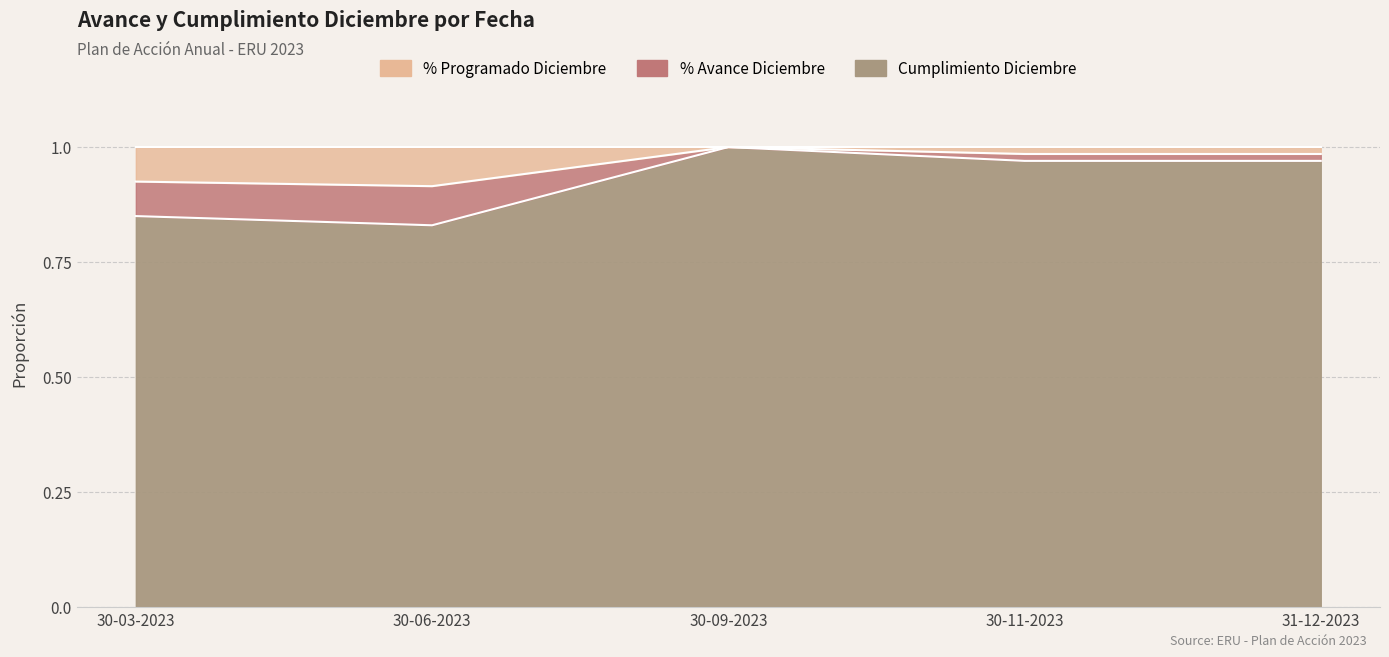

What is the sum of all Cumplimiento Diciembre values?

4.6